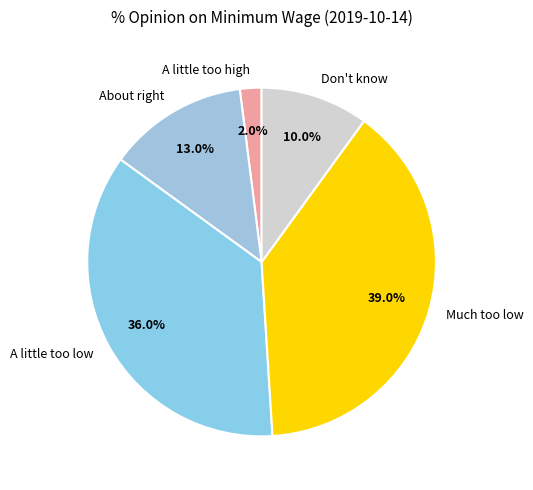

Rank the categories by value from lowest to highest.

A little too high, Don't know, About right, A little too low, Much too low